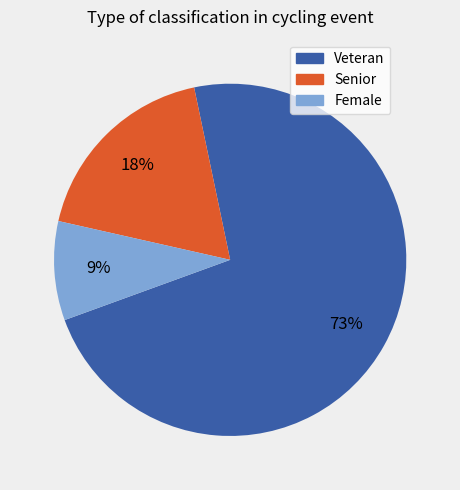

To the nearest percent, what percentage of the pie is Senior?

18%